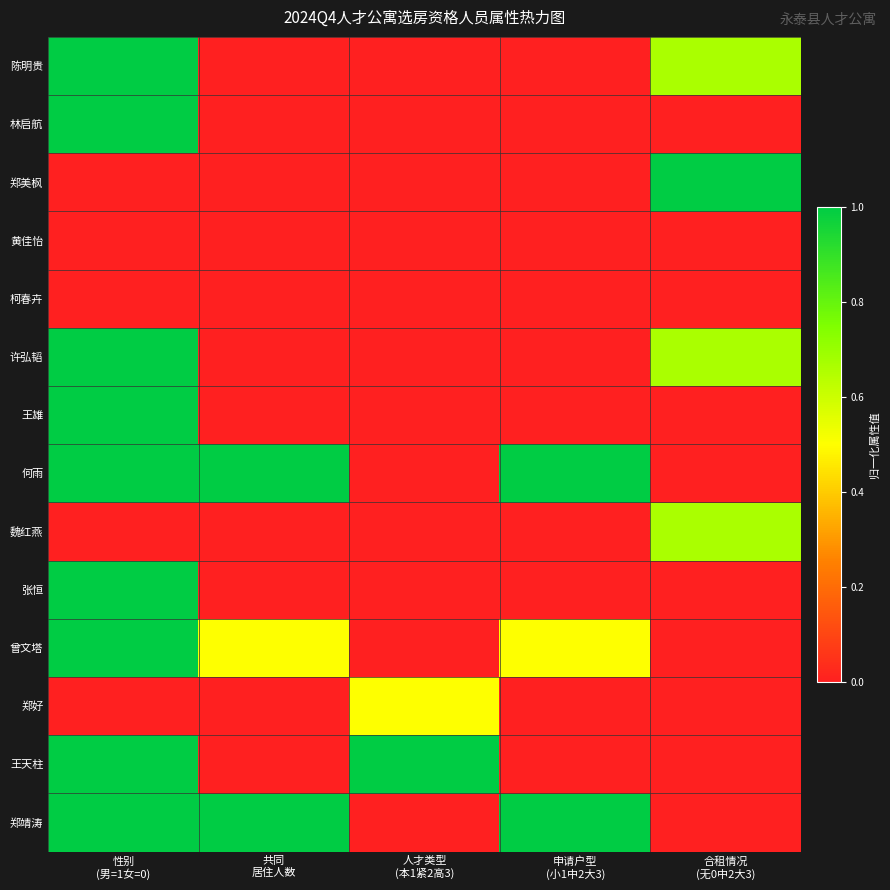

Reading right to left, what are all the values shown in this chart?

陈明贵: 合租情况
(无0中2大3)=0.7	申请户型
(小1中2大3)=0.0	人才类型
(本1紧2高3)=0.0	共同
居住人数=0.0	性别
(男=1女=0)=1.0
林启航: 合租情况
(无0中2大3)=0.0	申请户型
(小1中2大3)=0.0	人才类型
(本1紧2高3)=0.0	共同
居住人数=0.0	性别
(男=1女=0)=1.0
郑美枫: 合租情况
(无0中2大3)=1.0	申请户型
(小1中2大3)=0.0	人才类型
(本1紧2高3)=0.0	共同
居住人数=0.0	性别
(男=1女=0)=0.0
黄佳怡: 合租情况
(无0中2大3)=0.0	申请户型
(小1中2大3)=0.0	人才类型
(本1紧2高3)=0.0	共同
居住人数=0.0	性别
(男=1女=0)=0.0
柯春卉: 合租情况
(无0中2大3)=0.0	申请户型
(小1中2大3)=0.0	人才类型
(本1紧2高3)=0.0	共同
居住人数=0.0	性别
(男=1女=0)=0.0
许弘韬: 合租情况
(无0中2大3)=0.7	申请户型
(小1中2大3)=0.0	人才类型
(本1紧2高3)=0.0	共同
居住人数=0.0	性别
(男=1女=0)=1.0
王雄: 合租情况
(无0中2大3)=0.0	申请户型
(小1中2大3)=0.0	人才类型
(本1紧2高3)=0.0	共同
居住人数=0.0	性别
(男=1女=0)=1.0
何雨: 合租情况
(无0中2大3)=0.0	申请户型
(小1中2大3)=1.0	人才类型
(本1紧2高3)=0.0	共同
居住人数=1.0	性别
(男=1女=0)=1.0
魏红燕: 合租情况
(无0中2大3)=0.7	申请户型
(小1中2大3)=0.0	人才类型
(本1紧2高3)=0.0	共同
居住人数=0.0	性别
(男=1女=0)=0.0
张恒: 合租情况
(无0中2大3)=0.0	申请户型
(小1中2大3)=0.0	人才类型
(本1紧2高3)=0.0	共同
居住人数=0.0	性别
(男=1女=0)=1.0
曾文塔: 合租情况
(无0中2大3)=0.0	申请户型
(小1中2大3)=0.5	人才类型
(本1紧2高3)=0.0	共同
居住人数=0.5	性别
(男=1女=0)=1.0
郑好: 合租情况
(无0中2大3)=0.0	申请户型
(小1中2大3)=0.0	人才类型
(本1紧2高3)=0.5	共同
居住人数=0.0	性别
(男=1女=0)=0.0
王天柱: 合租情况
(无0中2大3)=0.0	申请户型
(小1中2大3)=0.0	人才类型
(本1紧2高3)=1.0	共同
居住人数=0.0	性别
(男=1女=0)=1.0
郑靖涛: 合租情况
(无0中2大3)=0.0	申请户型
(小1中2大3)=1.0	人才类型
(本1紧2高3)=0.0	共同
居住人数=1.0	性别
(男=1女=0)=1.0